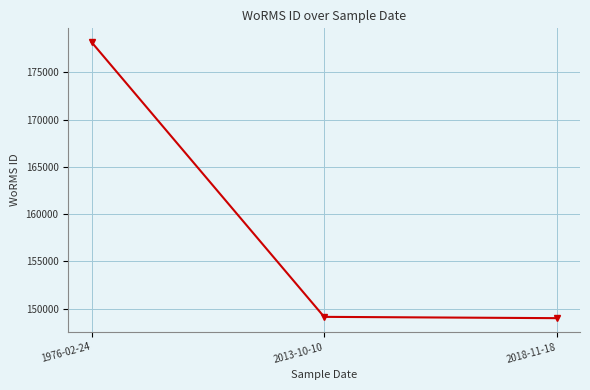

Read the value at 1976-02-24, to the nearest 100.

178200